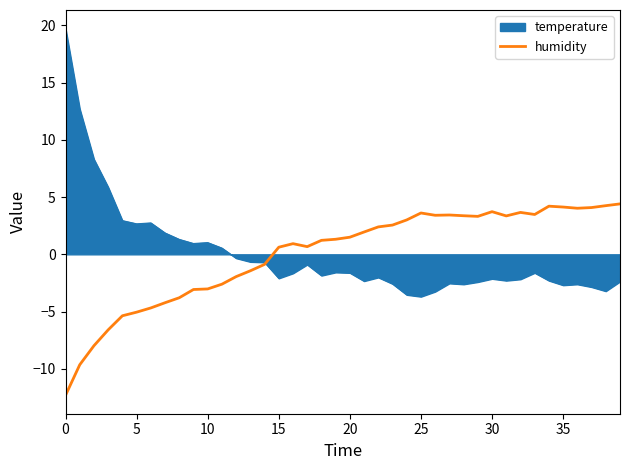

What is the maximum value shown in the chart?

19.7